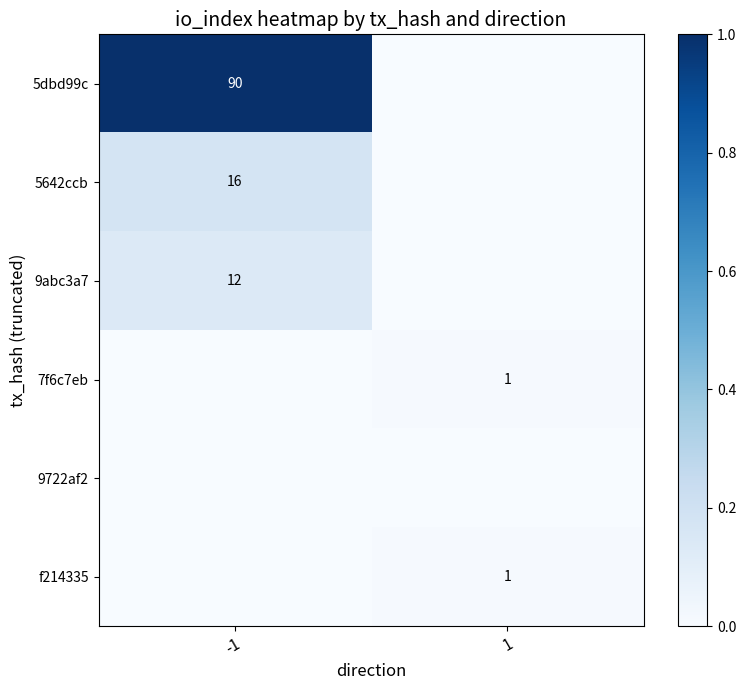

Which has a higher value, 1 or -1?

-1